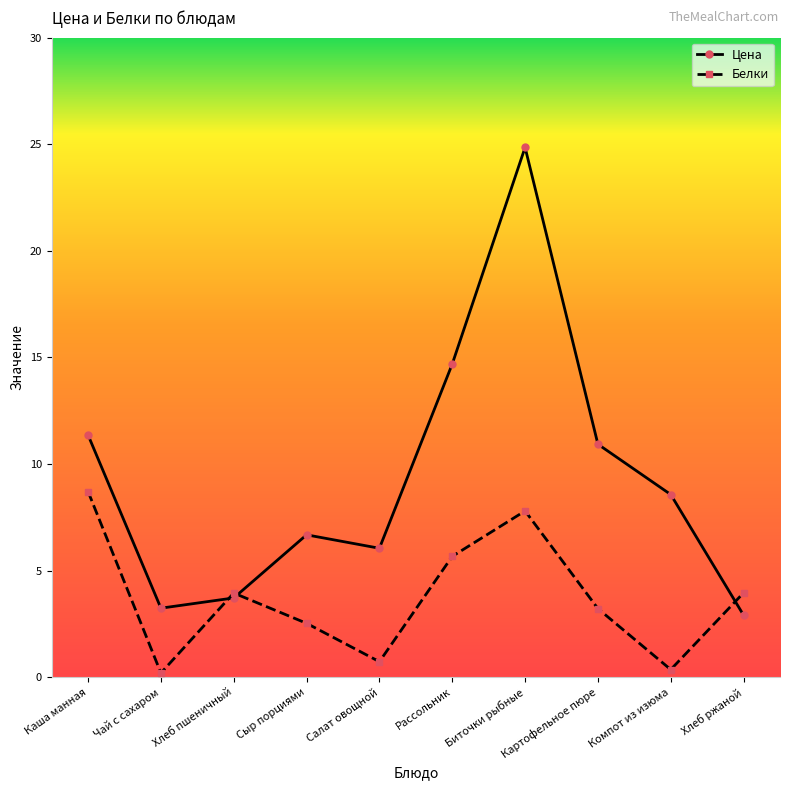

What is the value of the Белки point at the 1st from the left?

8.7